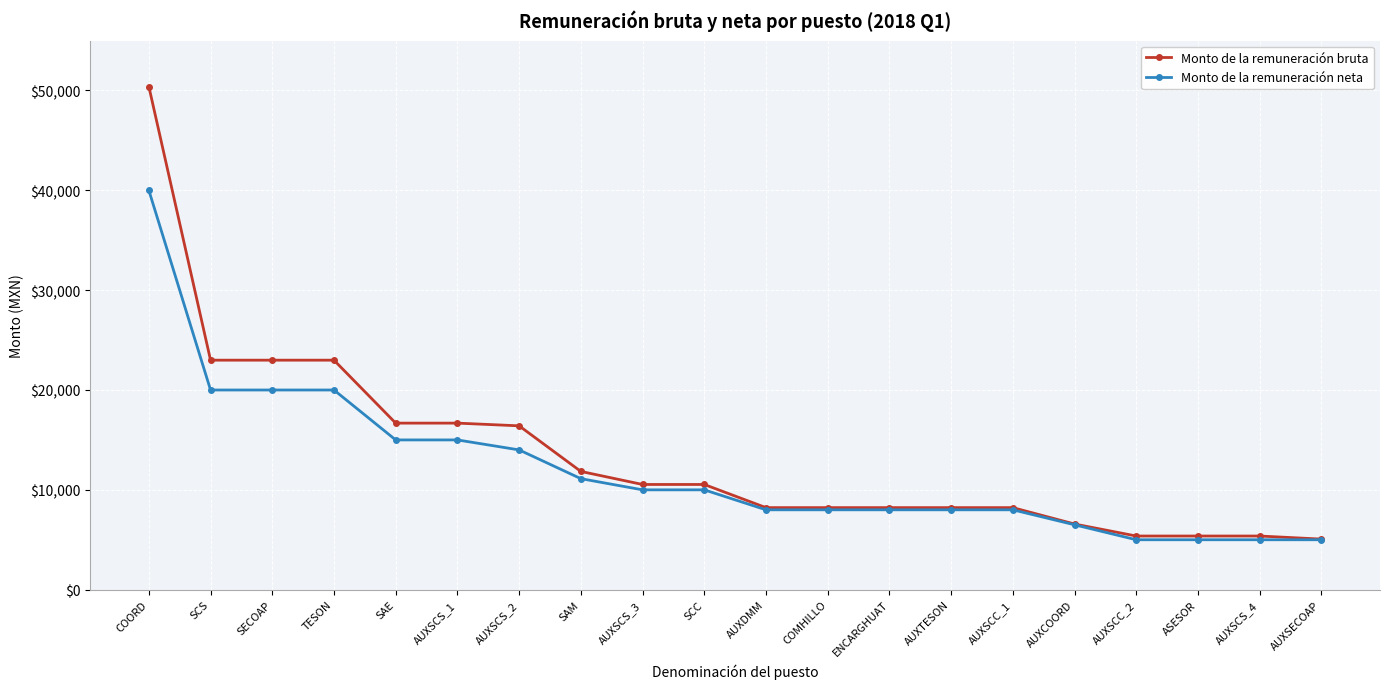

Reading left to right, transcribe all the data shown in this chart.

Monto de la remuneración bruta: COORD=50399.5	SCS=22988.2	SECOAP=22988.2	TESON=22988.2	SAE=16682.7	AUXSCS_1=16682.7	AUXSCS_2=16411.0	SAM=11845.5	AUXSCS_3=10537.8	SCC=10537.8	AUXDMM=8218.9	COMHILLO=8218.9	ENCARGHUAT=8218.9	AUXTESON=8218.9	AUXSCC_1=8218.9	AUXCOORD=6577.2	AUXSCC_2=5373.8	ASESOR=5373.8	AUXSCS_4=5373.8	AUXSECOAP=5066.6
Monto de la remuneración neta: COORD=40000.0	SCS=20000.0	SECOAP=20000.0	TESON=20000.0	SAE=15000.0	AUXSCS_1=15000.0	AUXSCS_2=14000.0	SAM=11121.0	AUXSCS_3=10000.0	SCC=10000.0	AUXDMM=8000.0	COMHILLO=8000.0	ENCARGHUAT=8000.0	AUXTESON=8000.0	AUXSCC_1=8000.0	AUXCOORD=6500.0	AUXSCC_2=5000.0	ASESOR=5000.0	AUXSCS_4=5000.0	AUXSECOAP=5000.0